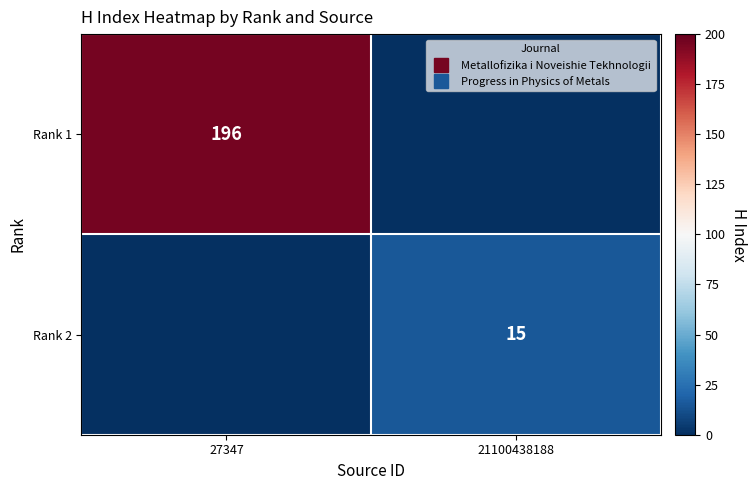

Which series changed the most between 27347 and 21100438188?

Rank 1